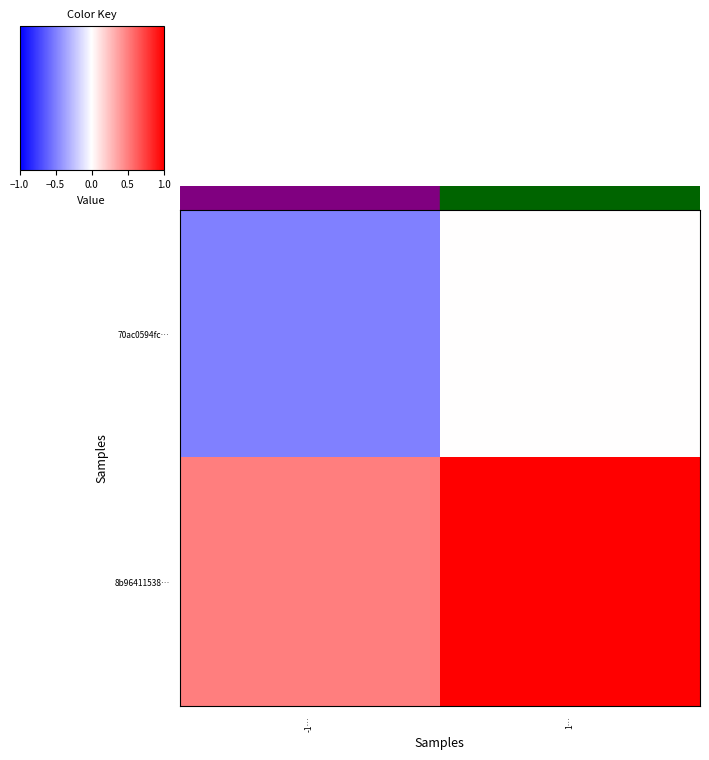

At which category does the chart reach its peak across all series?

1…